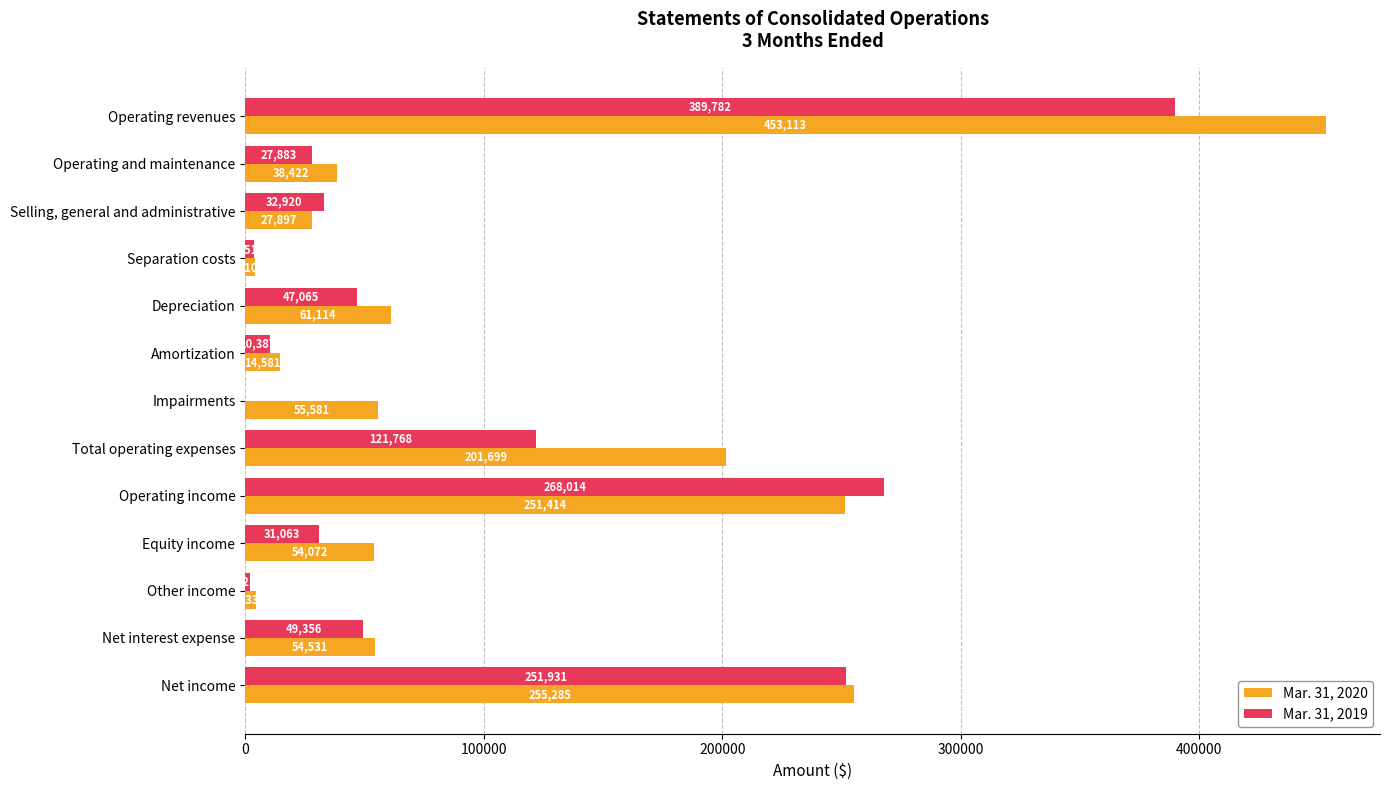

How many data points does each series have?

13